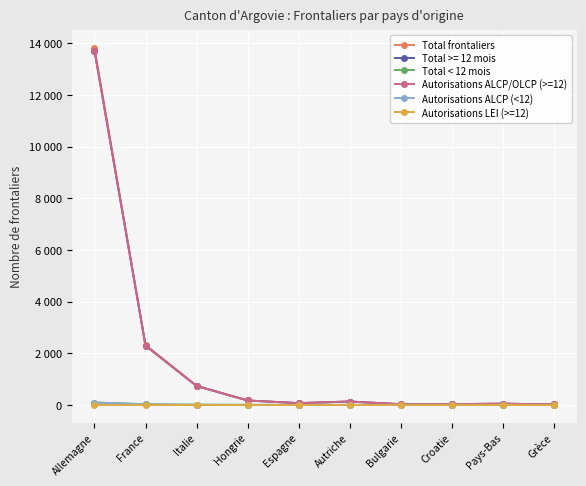

At which label does Autorisations ALCP (<12) first exceed 1?

Allemagne